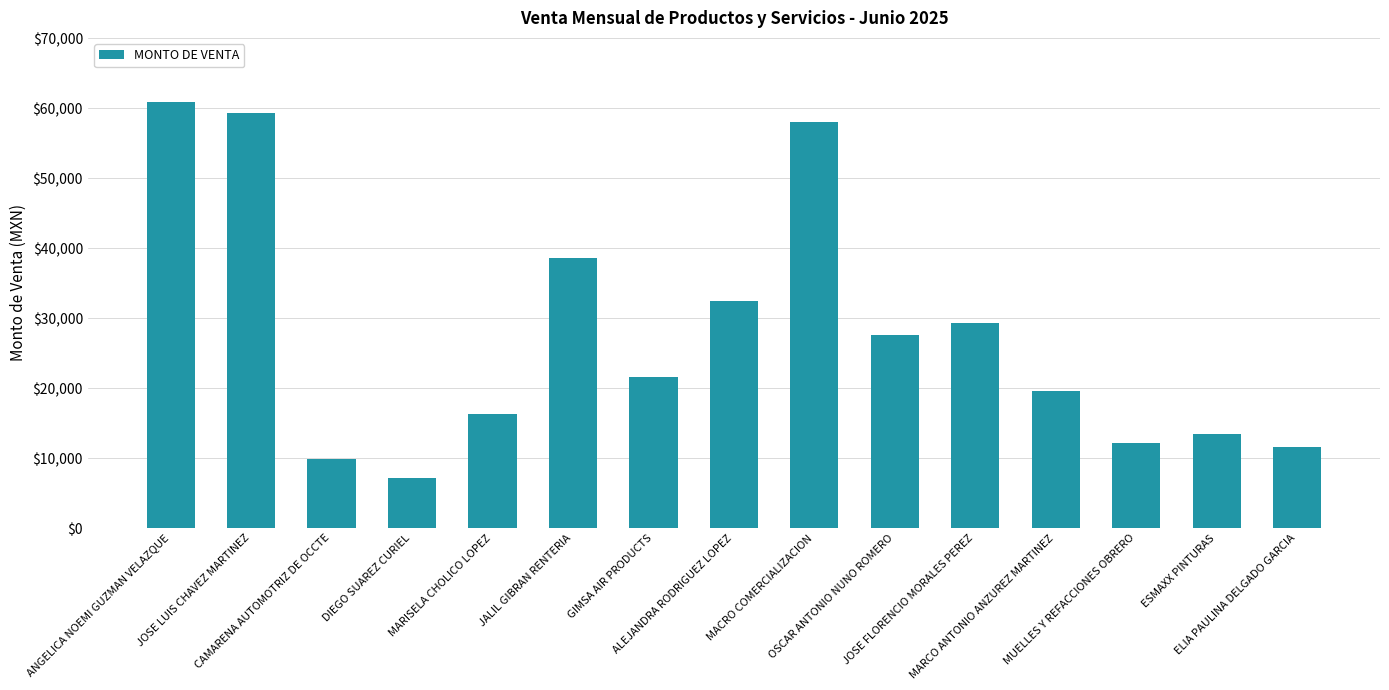

Reading right to left, extract all data points from this chart.

11600.0	13497.4	12156.8	19600.0	29348.9	27619.6	57994.1	32410.4	21541.0	38670.8	16244.0	7145.6	9872.0	59331.5	60926.5